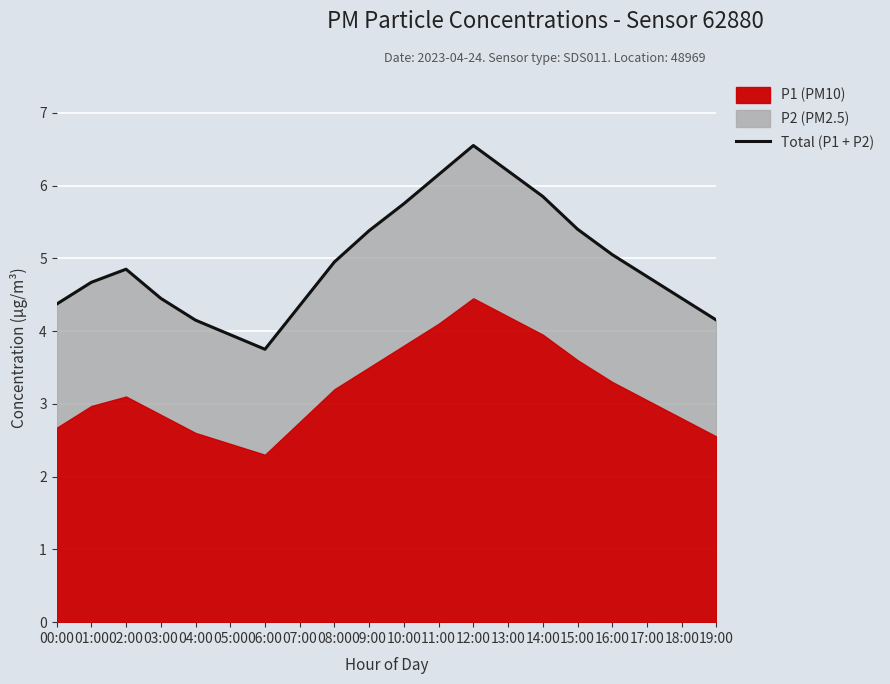

What is the smallest value displayed?

3.8